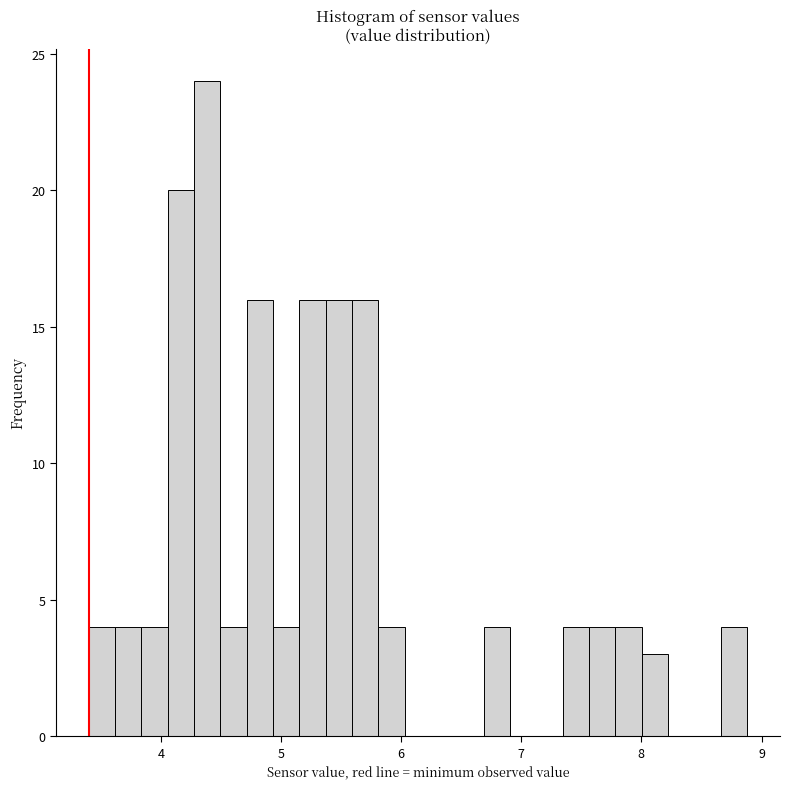

Read against the x-axis, roughly where is the centre of the tallest bar?

4.4